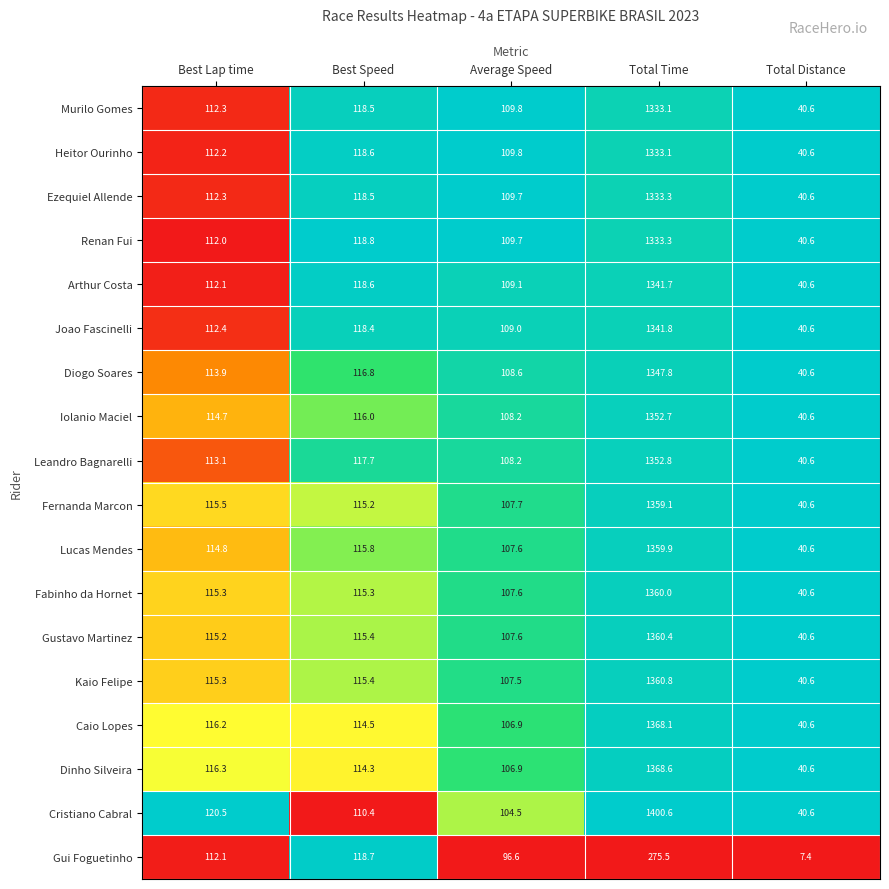

What is the average value of the Gustavo Martinez series?

347.8